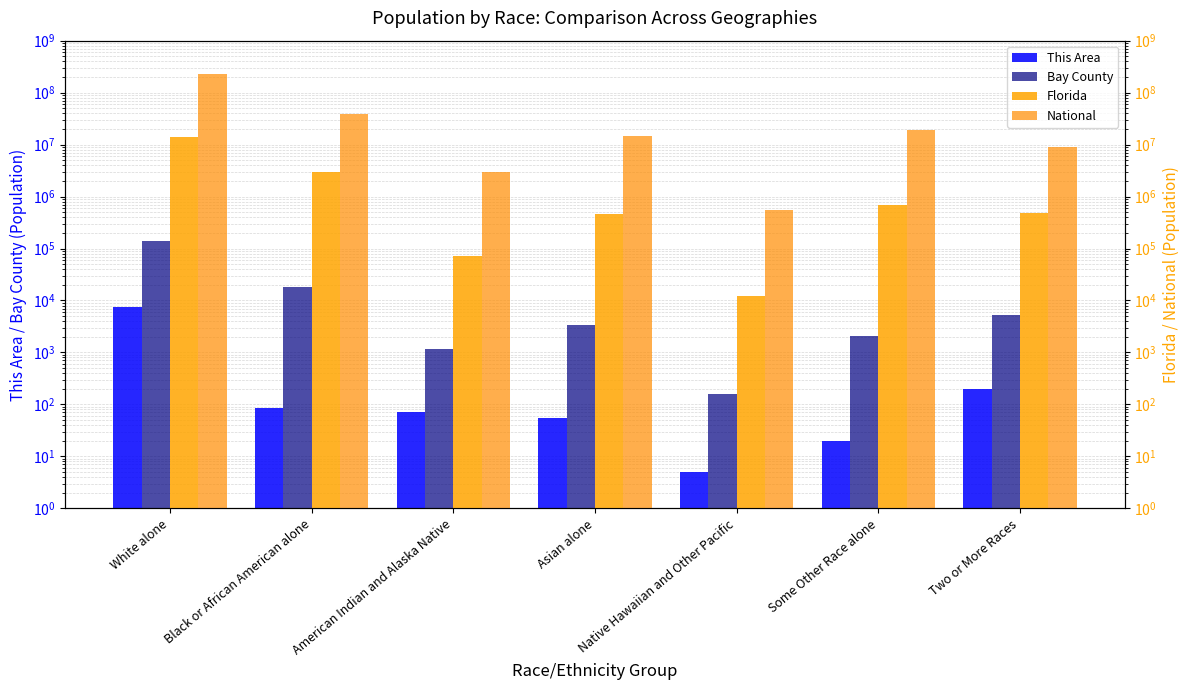

What is the total value across all series at Asian alone?

15132480